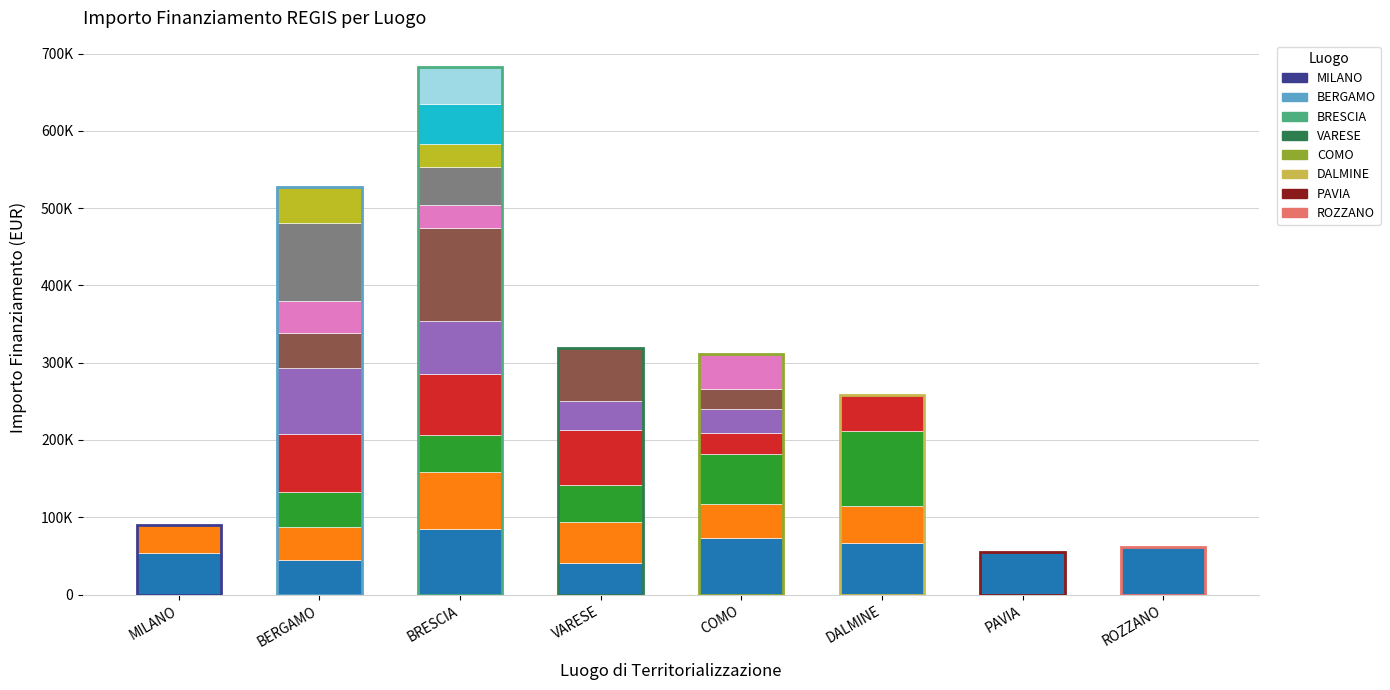

What is the difference between the Progetto 4 values at VARESE and ROZZANO?

70077.9